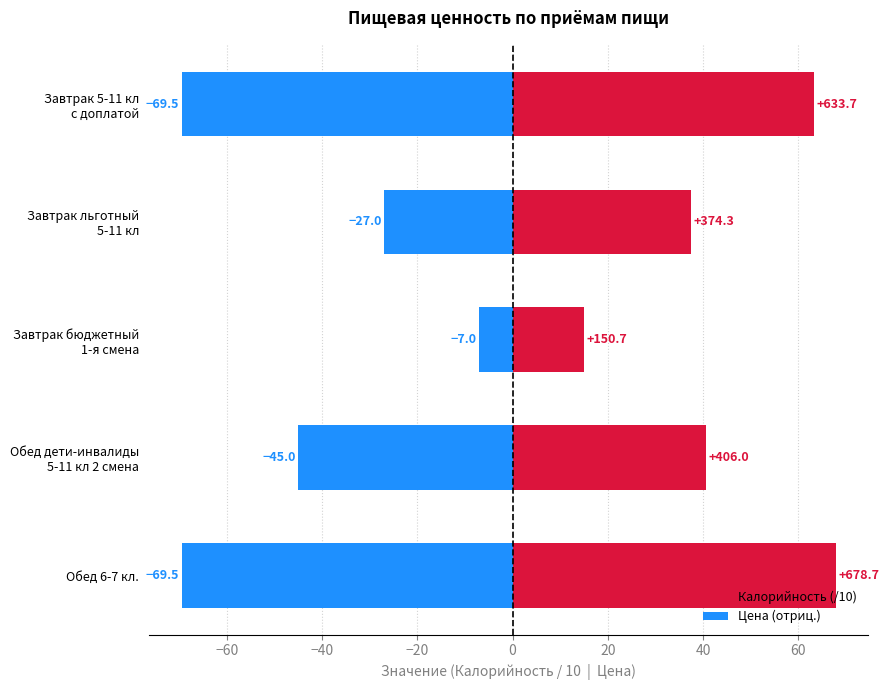

What position from the left is Завтрак 5-11 кл с доплатой?

1